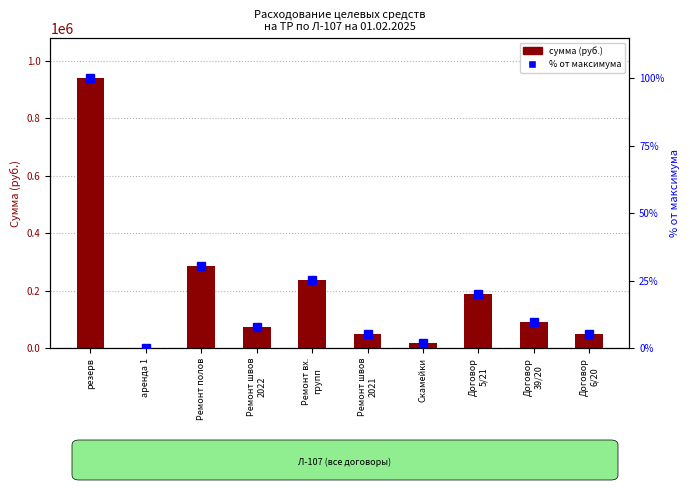

What is the difference between the highest and lowest values at Скамейки?

19014.7